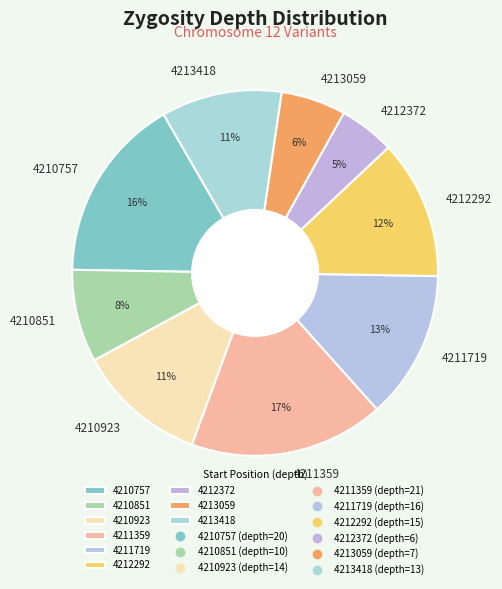

To the nearest percent, what is the combined percentage of 4213418 and 4211719?

24%